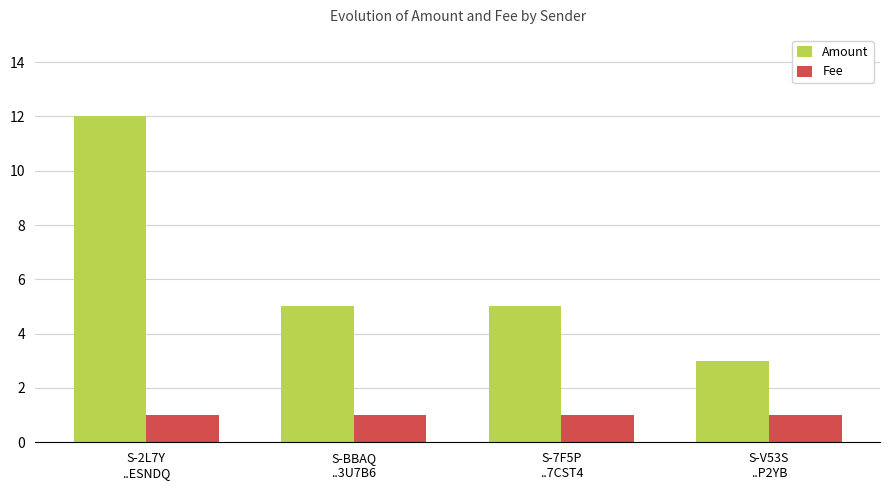

List the series in order of their overall mean, lowest first.

Fee, Amount